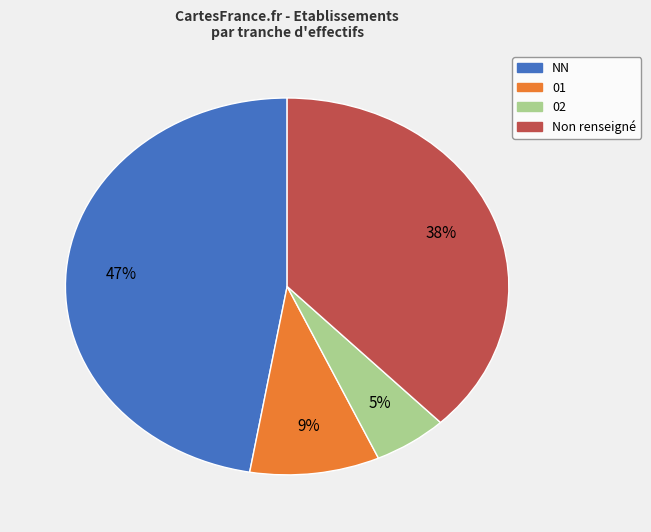

To the nearest percent, what is the difference between the largest and smallest slice percentages?

42%